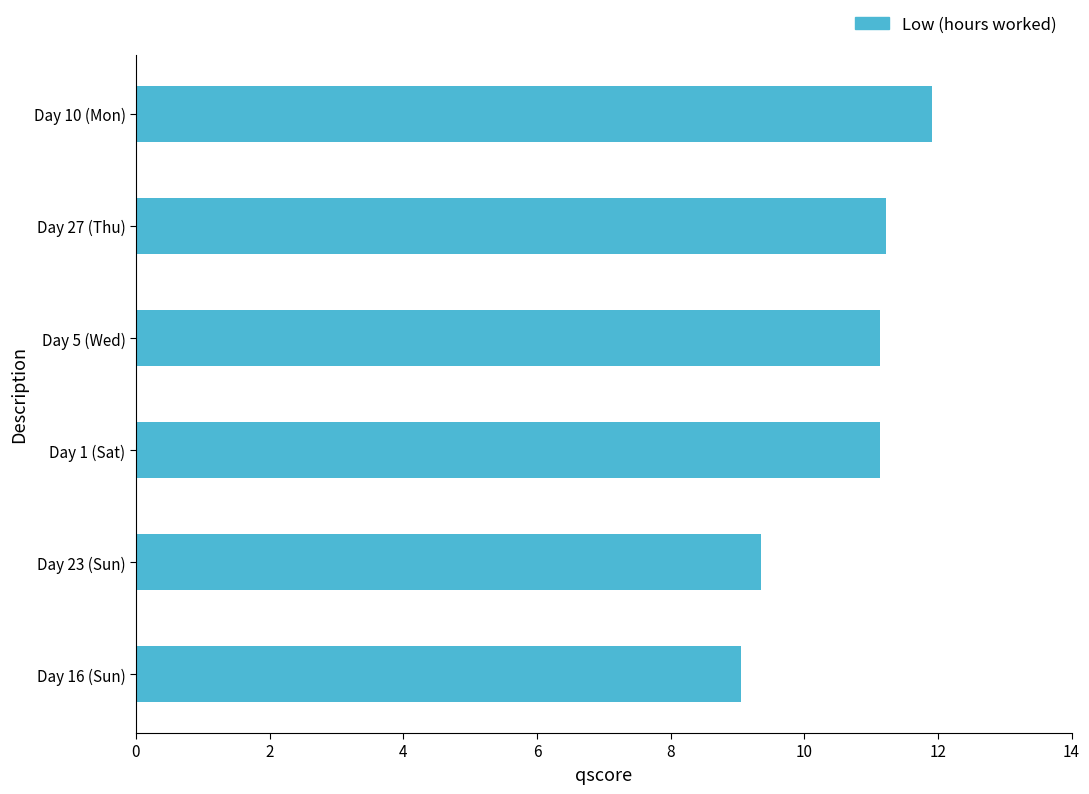

At which label is the value closest to 10?

Day 23 (Sun)